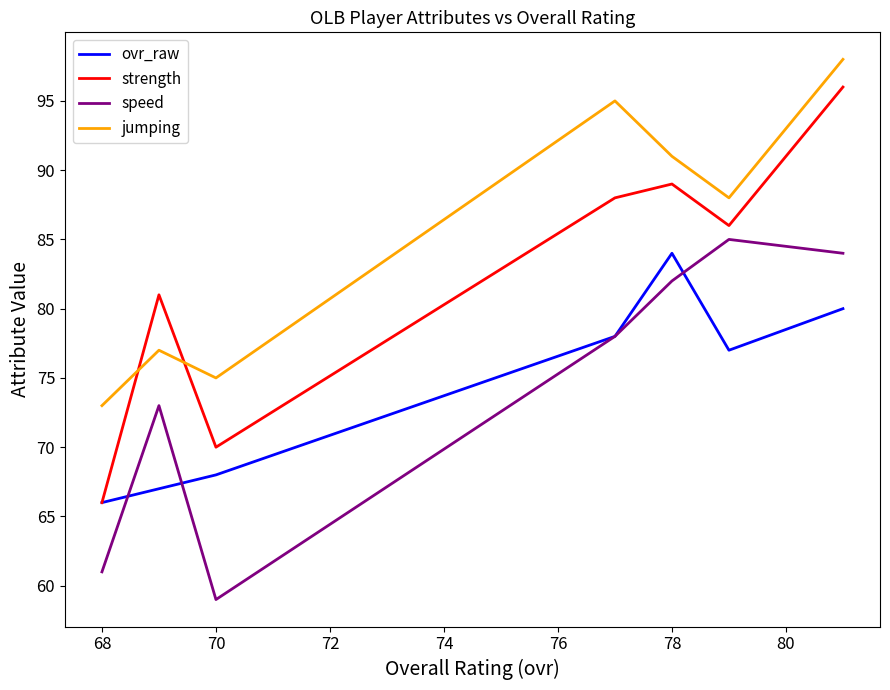

Which has a higher value, 76 or 74?

74